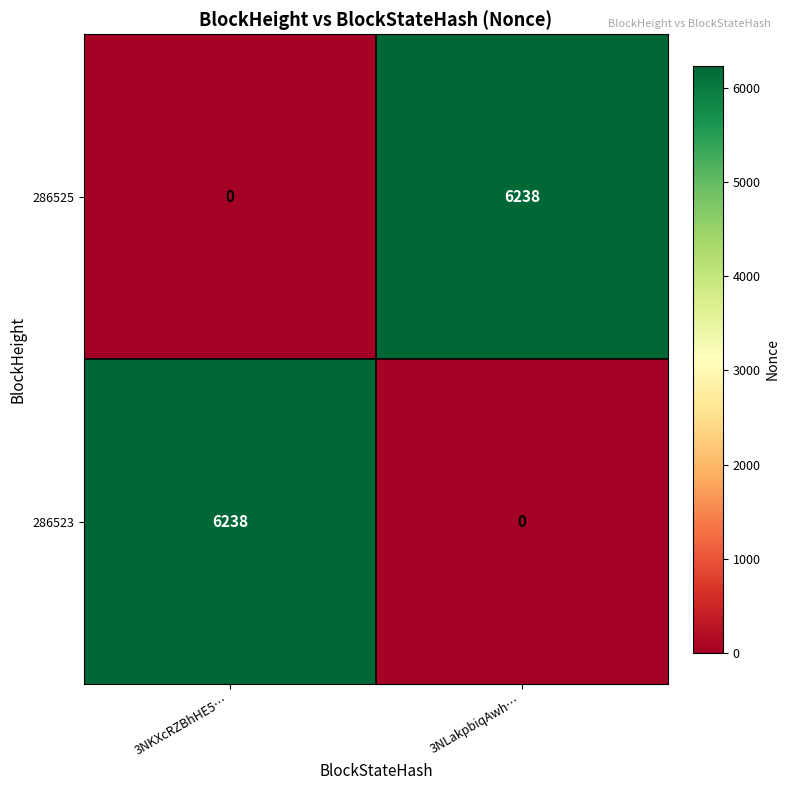

The value of 286523 at 3NLakpbiqAwh… is 0. True or false?

True